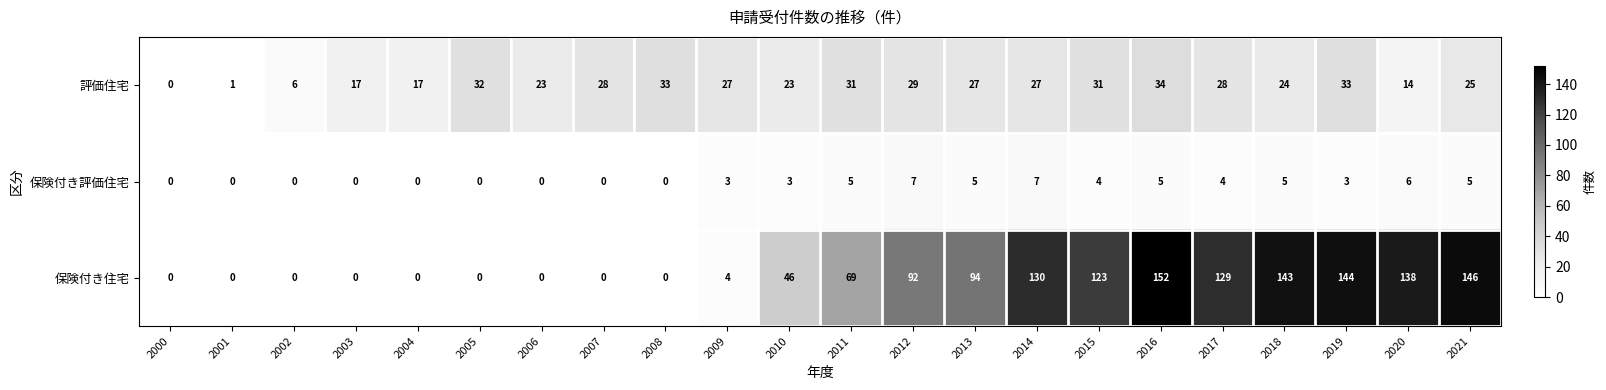

At 2018, list the series in order from largest to smallest.

保険付き住宅, 評価住宅, 保険付き評価住宅